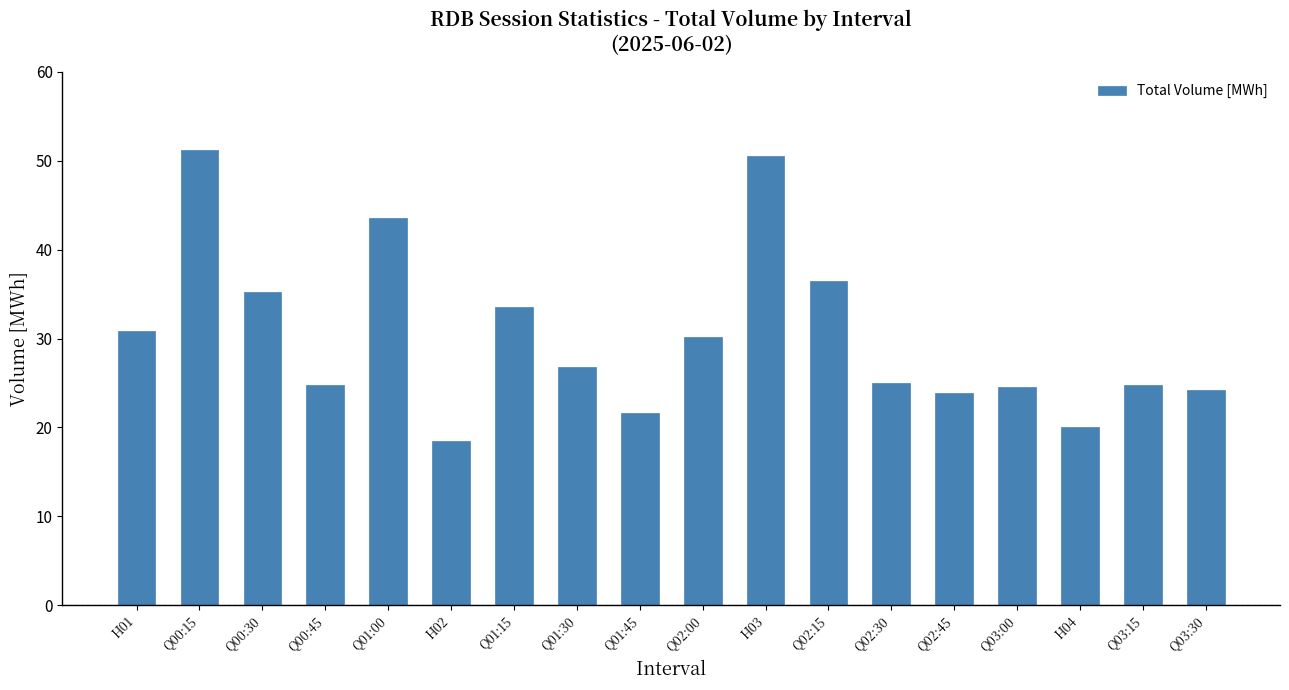

What is the difference between the values at Q01:30 and Q00:15?

24.4